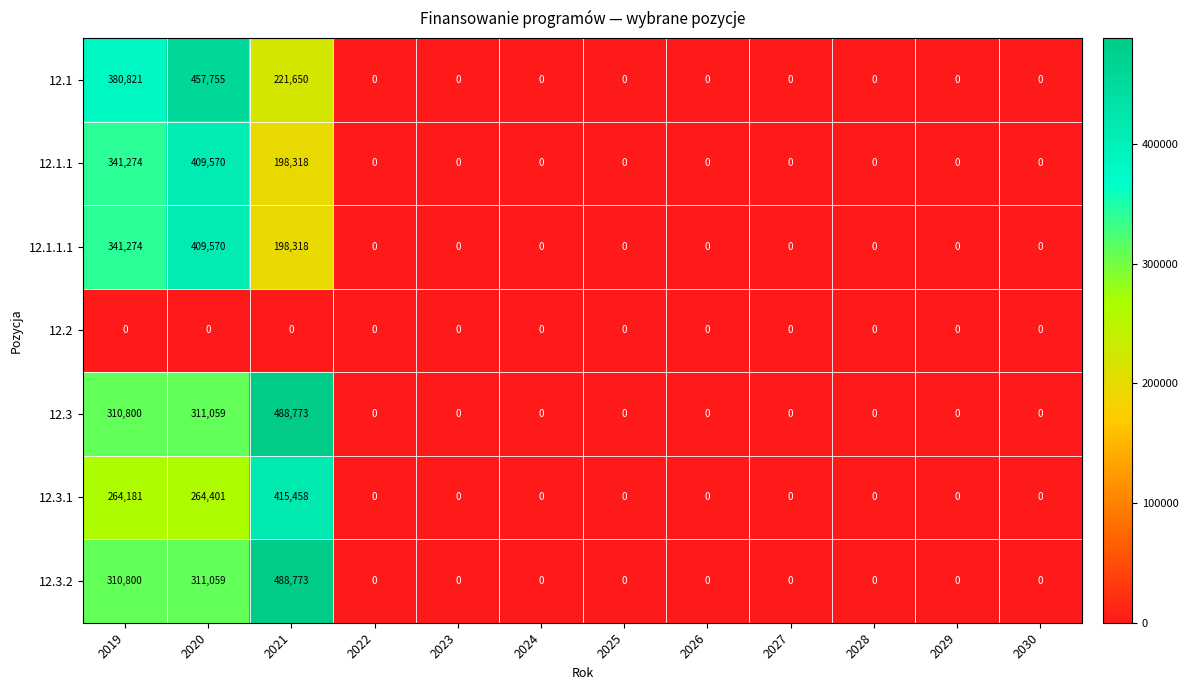

How many 12.1 values are between 0 and 221650?

10